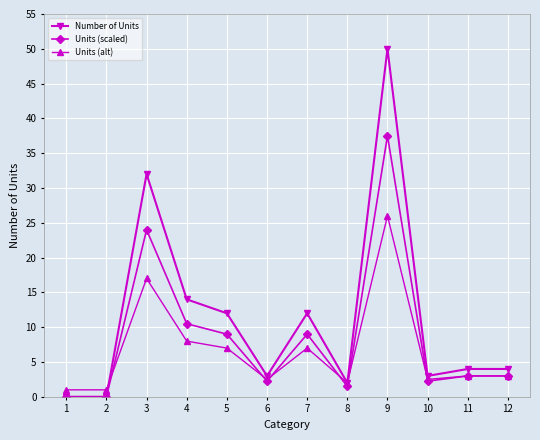

Is the value of Units (scaled) at 3 greater than the value of Number of Units at 10?

Yes